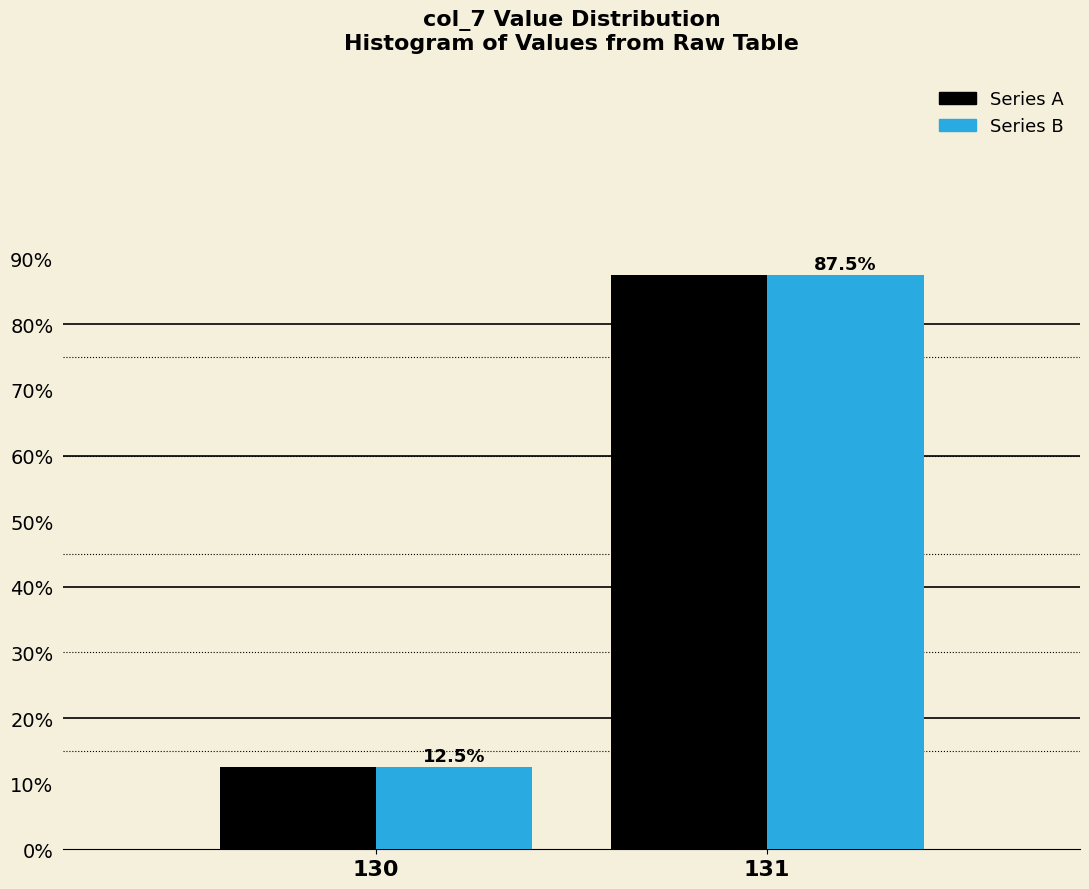

Reading left to right, what are all the values shown in this chart?

Series A: 130=12.5	131=87.5
Series B: 130=12.5	131=87.5